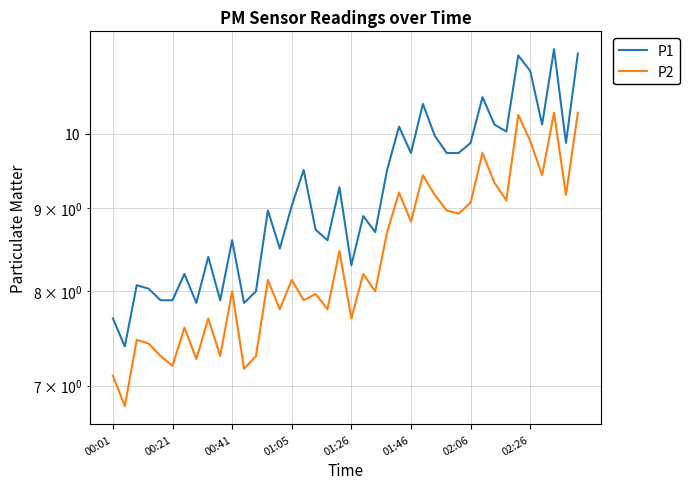

What is the difference between the maximum and minimum values in the P1 series?

3.9